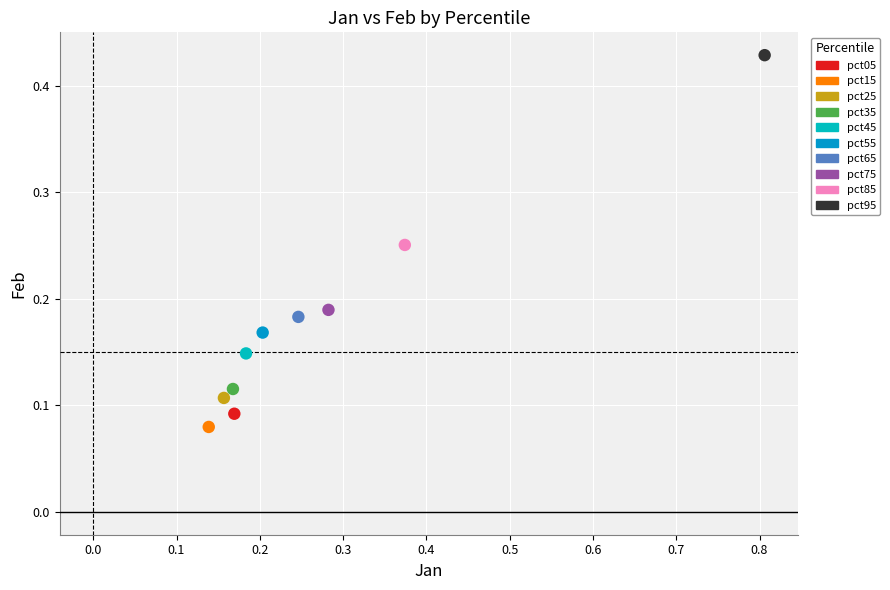

What are all the series names shown in the legend?

pct05, pct15, pct25, pct35, pct45, pct55, pct65, pct75, pct85, pct95